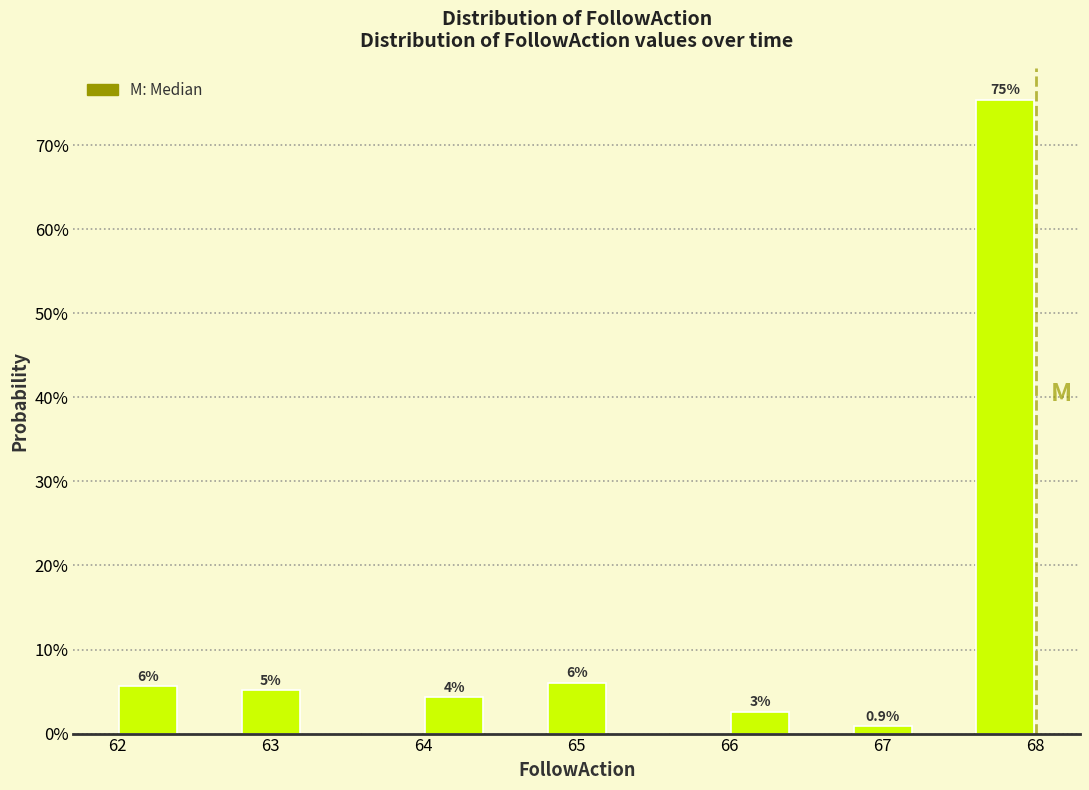

Which range on the x-axis has the tallest bar?

67.6 to 68.0